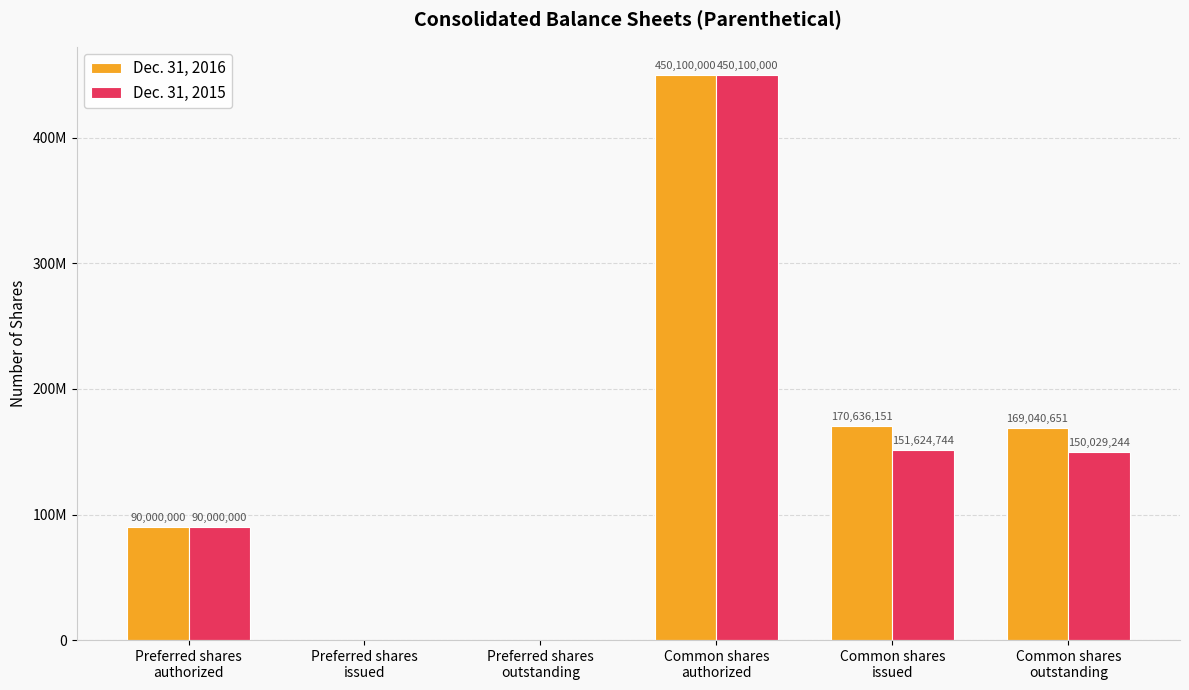

Rank the series by their maximum value, from lowest to highest.

Dec. 31, 2016, Dec. 31, 2015